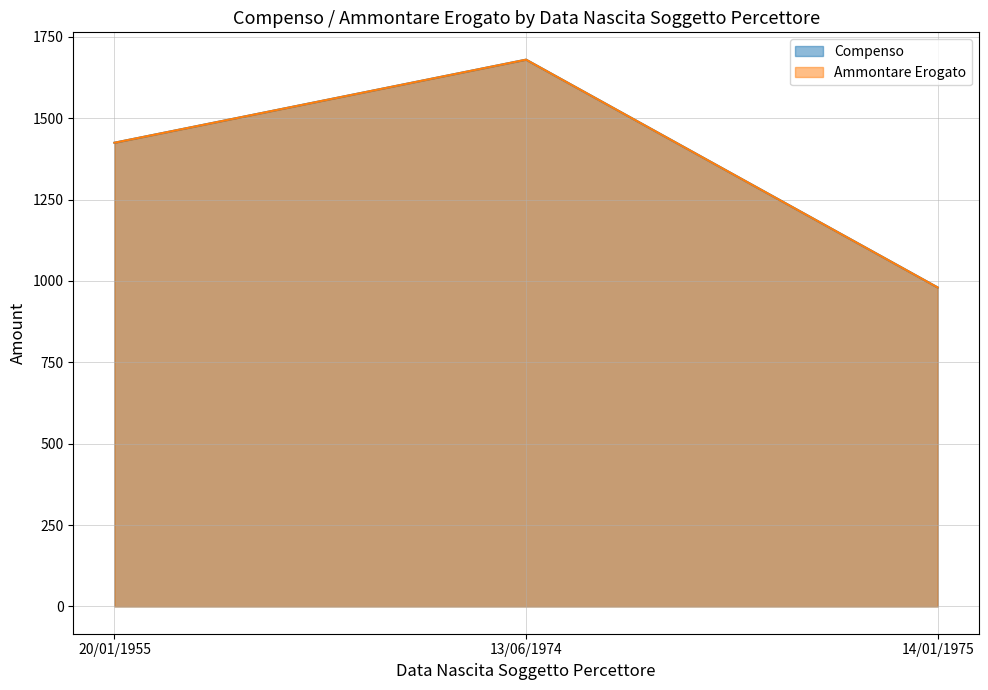

At which label does Compenso first exceed 1424?

20/01/1955